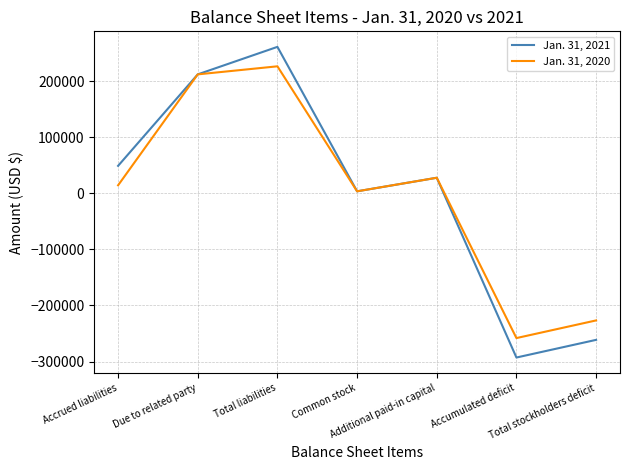

What is the greatest value displayed?

261309